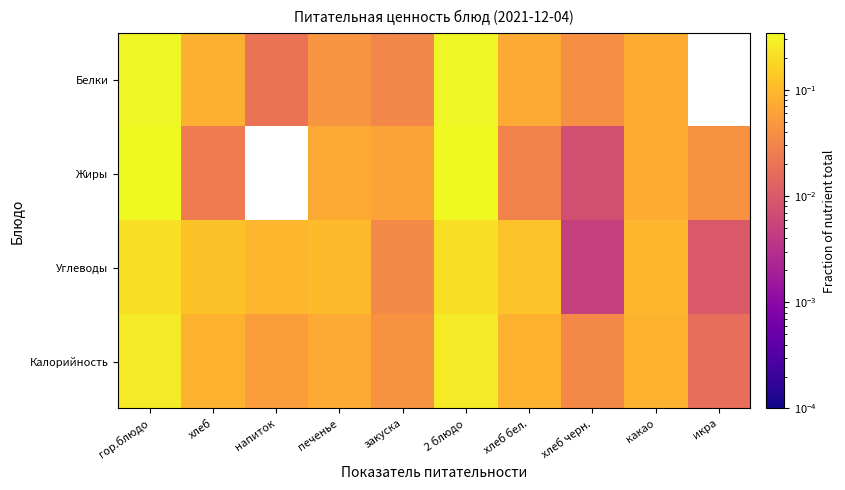

At гор.блюдо, list the series in order from largest to smallest.

Жиры, Белки, Калорийность, Углеводы